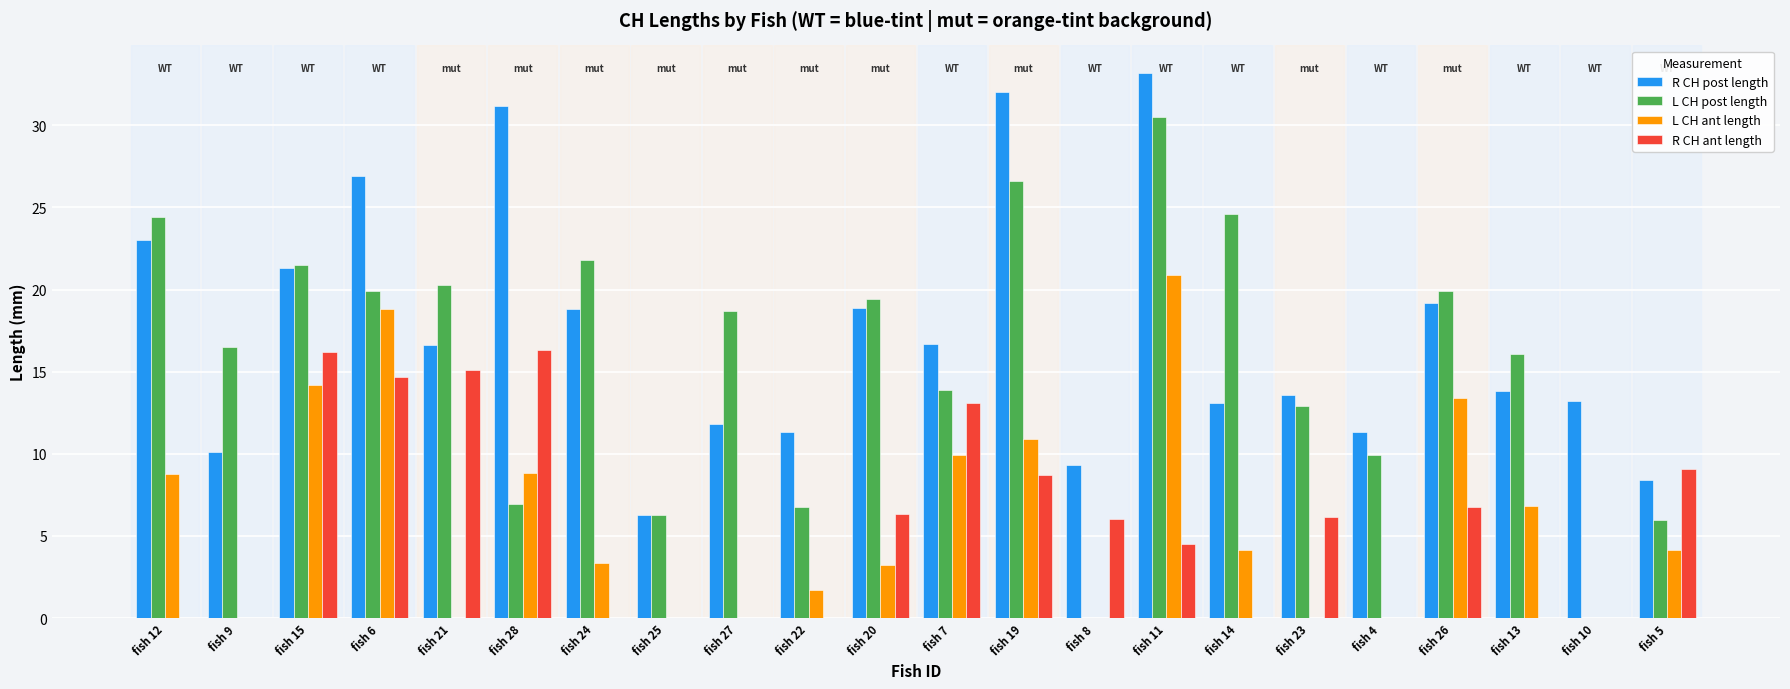

Which category has the highest value in the L CH post length series?

fish 11